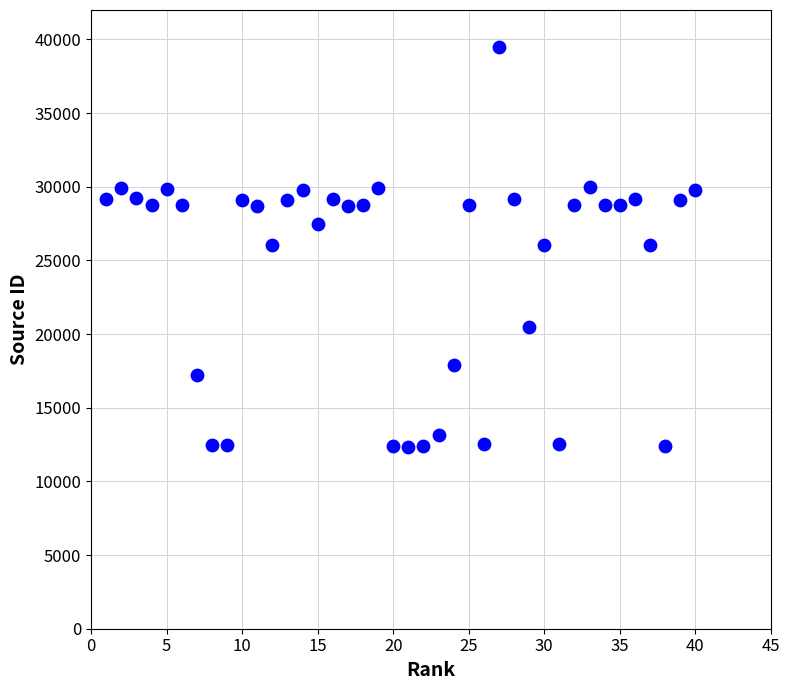

What is the range of X values (max minus min)?

39